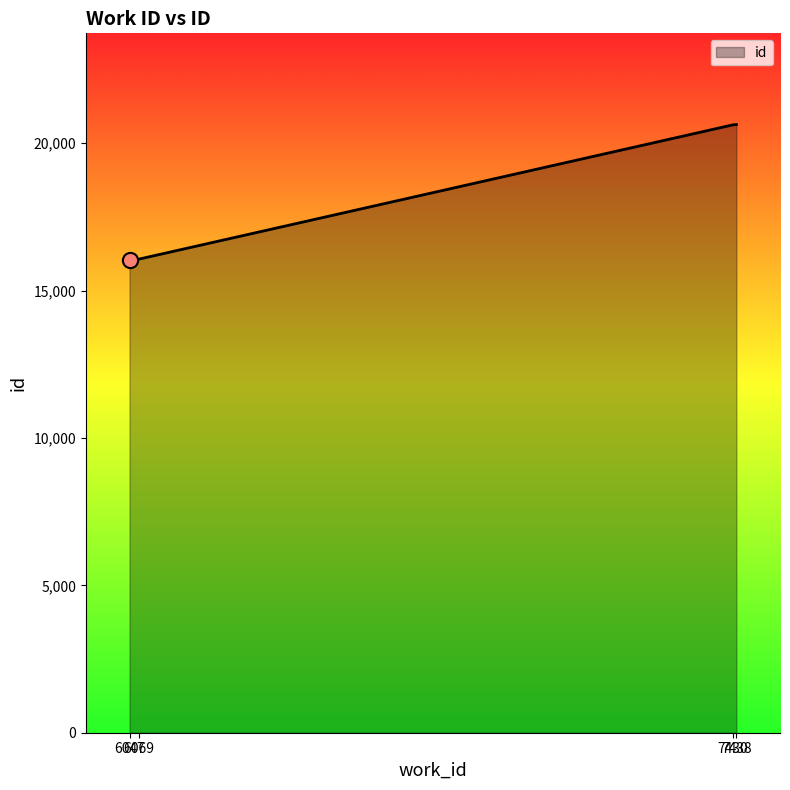

What is the ratio of the value at 7438 to the value at 7430?

1.0